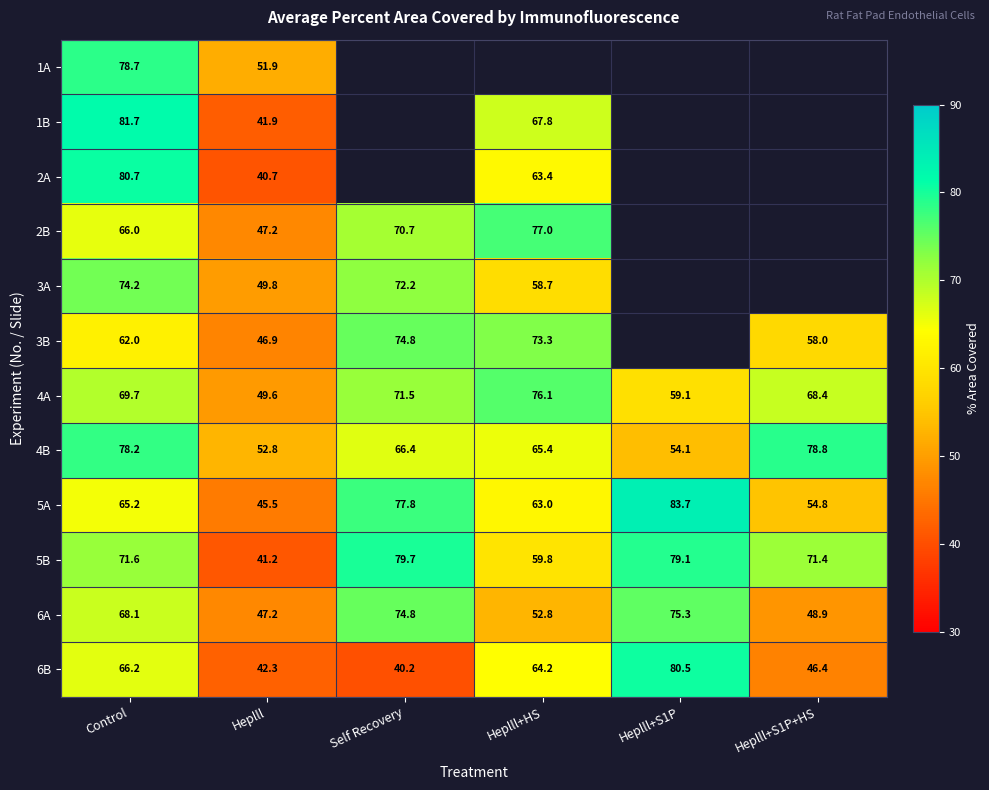

Where is 5B nearest to the value 60?

Heplll+HS